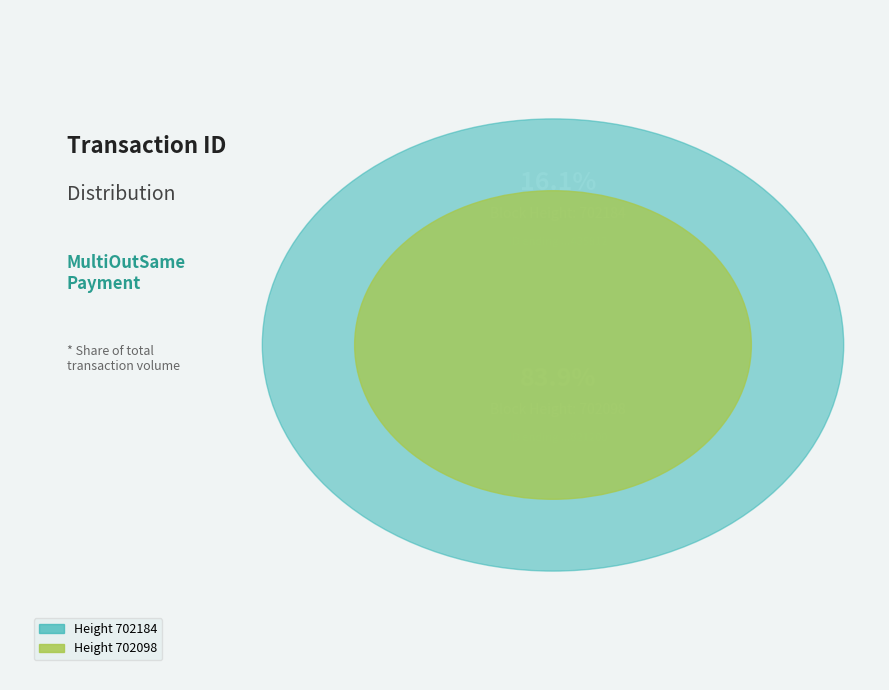

How many segments does this pie chart have?

2